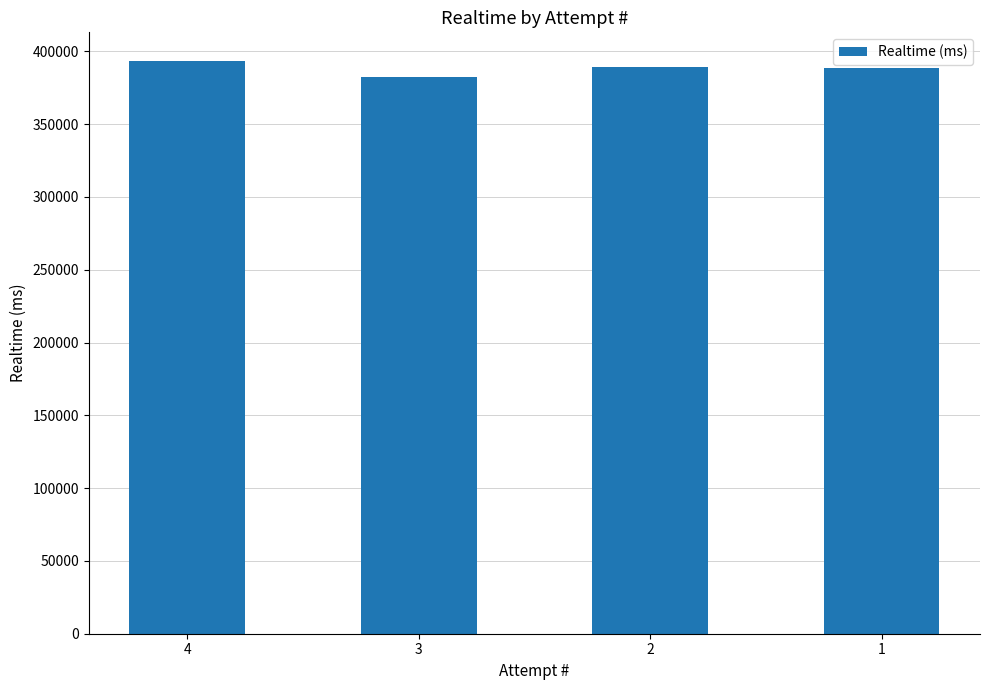

What value does the data have at 4, to the nearest 10?

393390